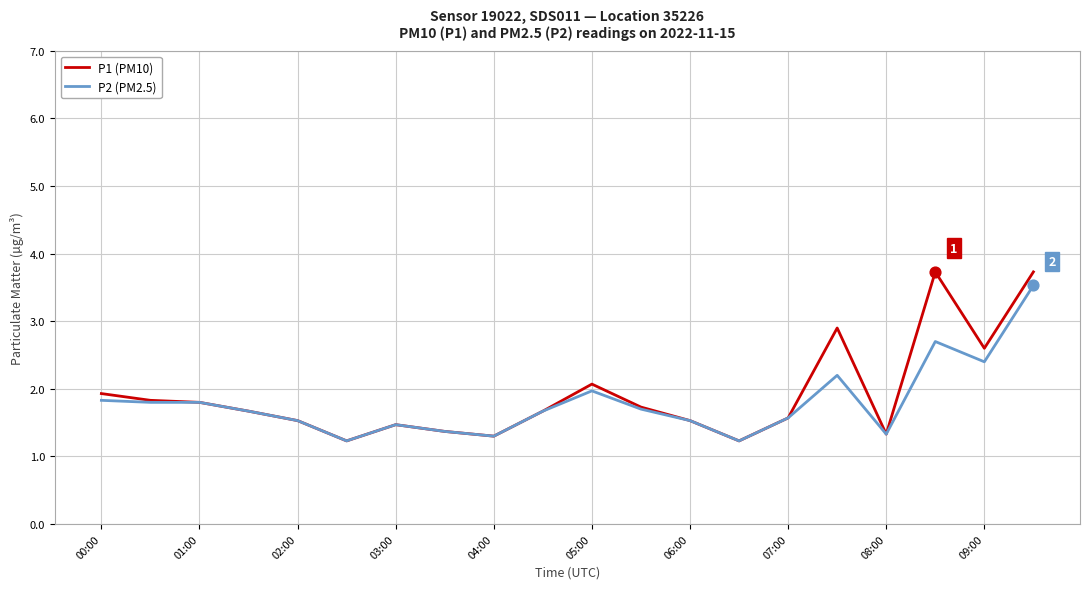

Which series has the widest spread of values?

P1 (PM10)